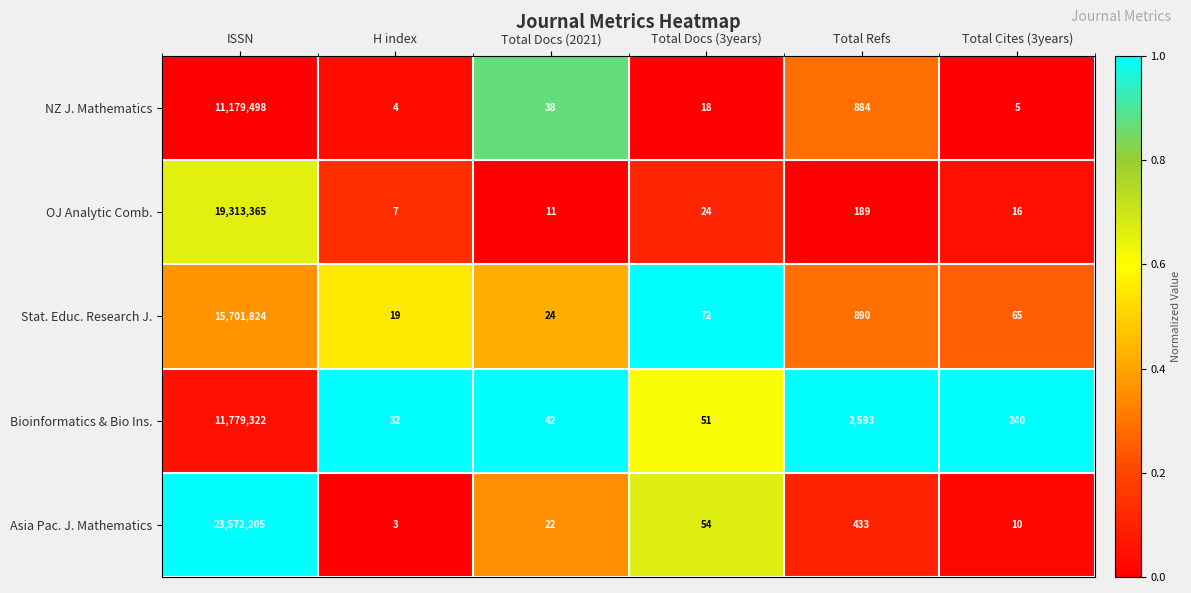

What is the difference between the Stat. Educ. Research J. values at H index and Total Docs (3years)?

53